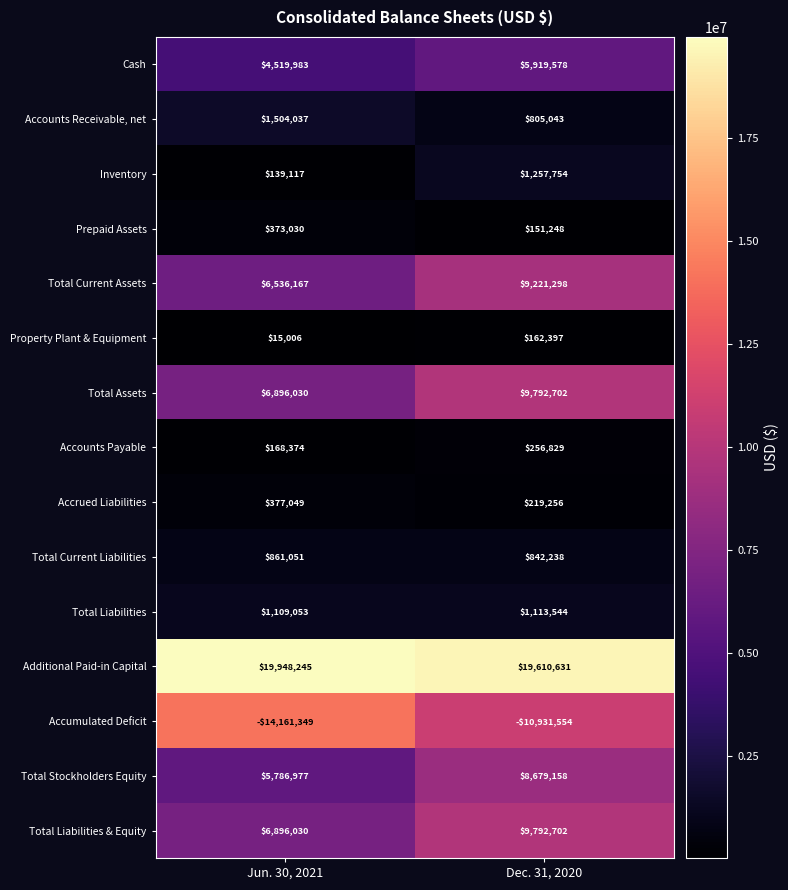

Is it true that Total Assets equals 11478711 at Jun. 30, 2021?

False